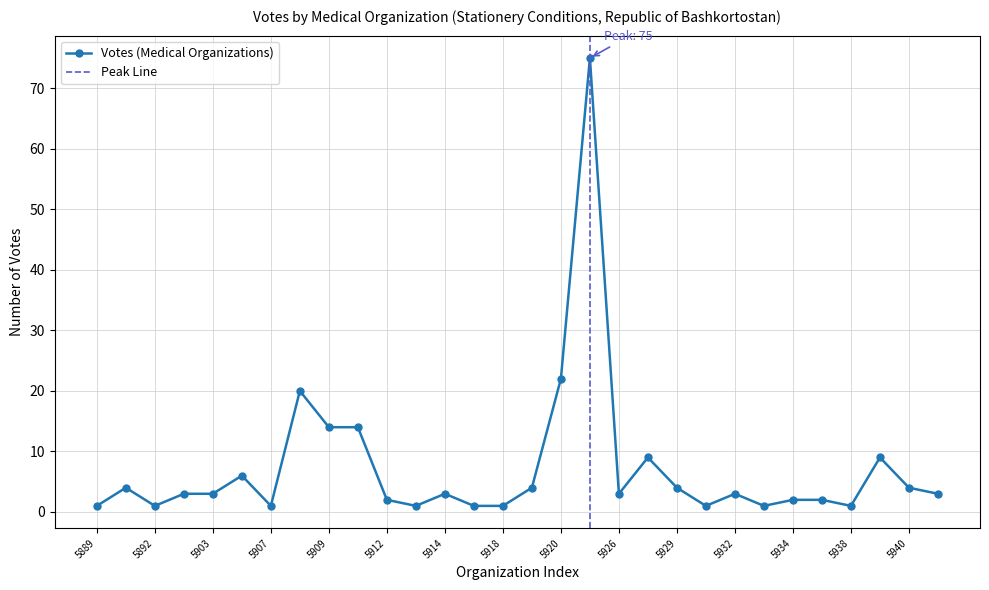

At which label is the value closest to 38?

5920